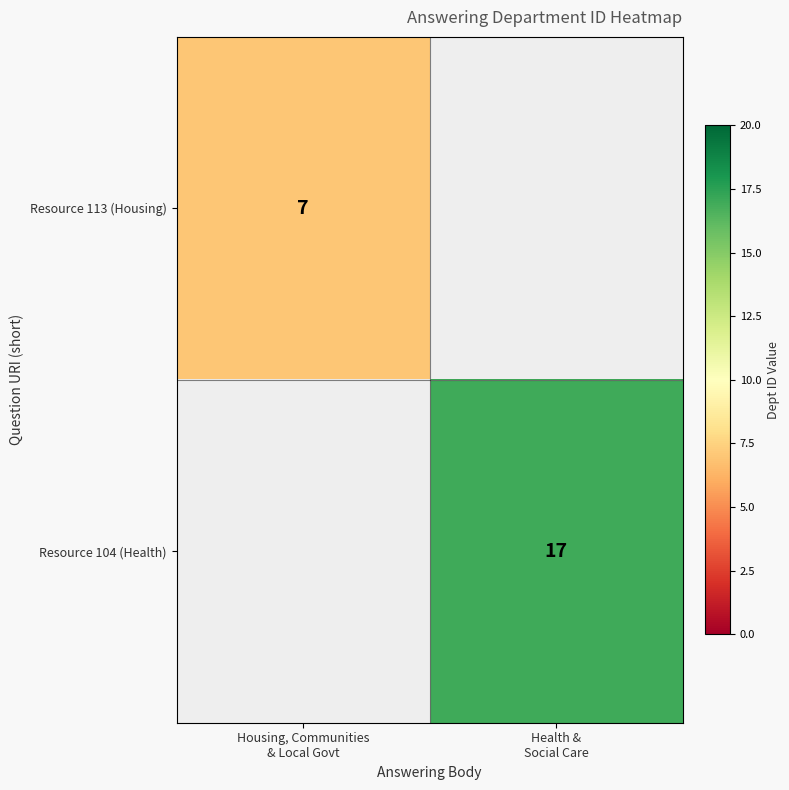

At which category does the chart reach its minimum across all series?

Housing, Communities
& Local Govt